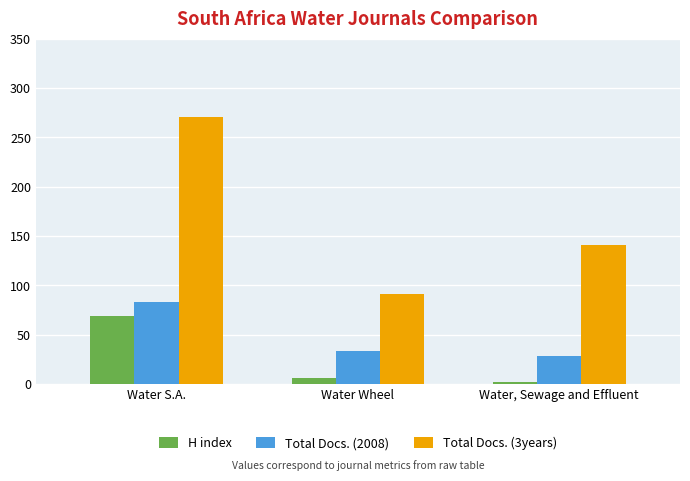

What position from the right is Water Wheel?

2